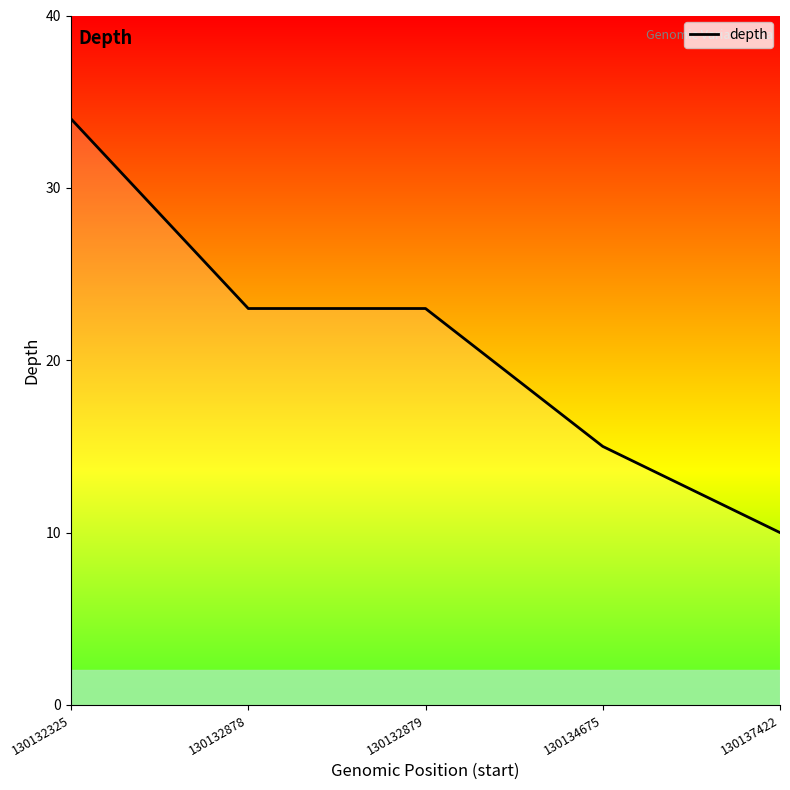

Reading left to right, transcribe all the data shown in this chart.

130132325=34	130132878=23	130132879=23	130134675=15	130137422=10